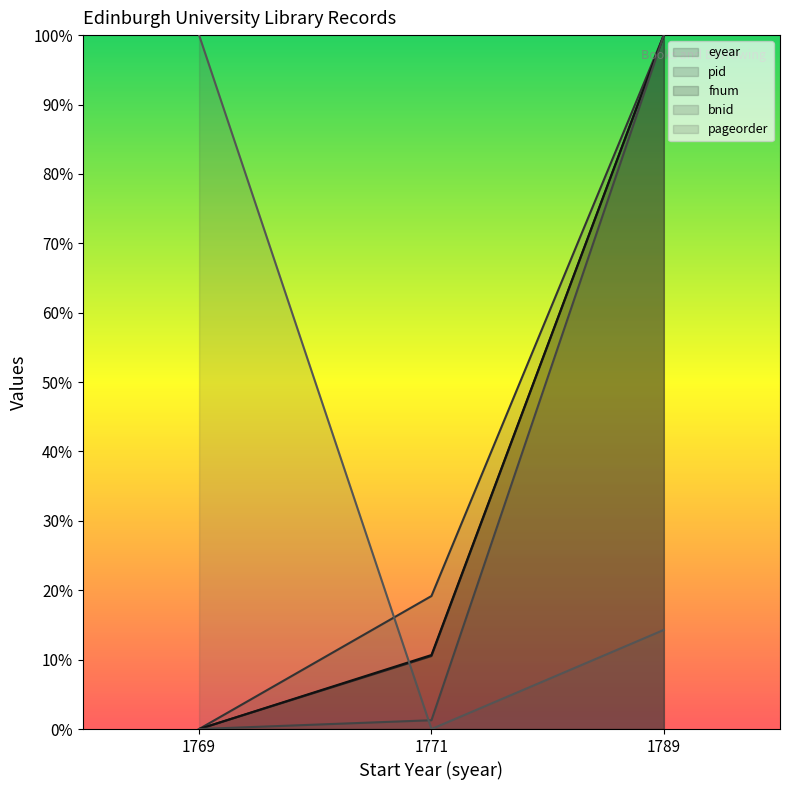

The value of bnid at 1769 is 0.5. True or false?

False